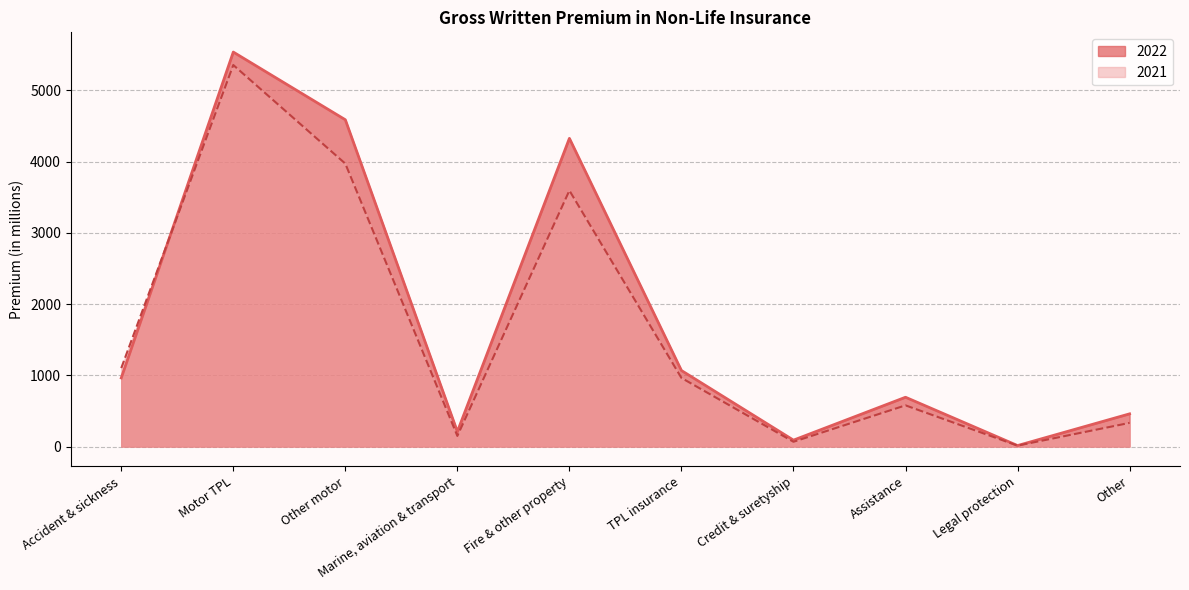

What is the label of the 6th point from the left?

TPL insurance